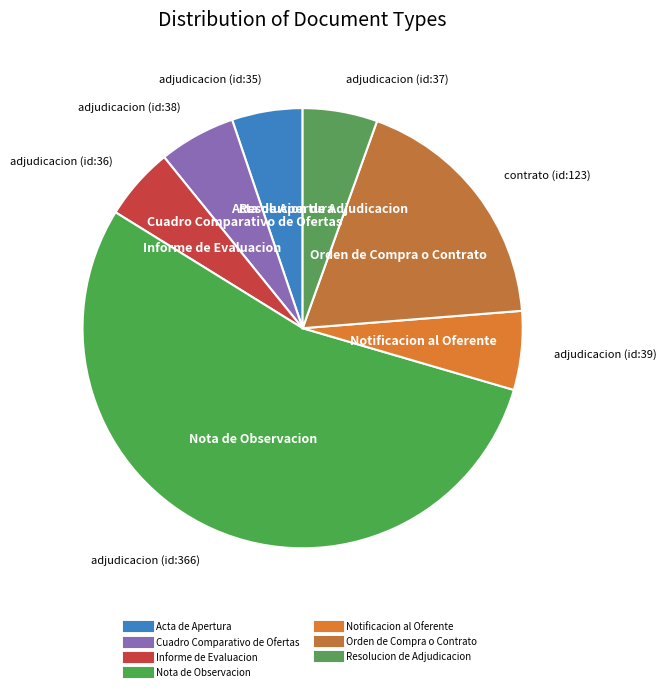

Which slice is the largest?

Nota de Observacion